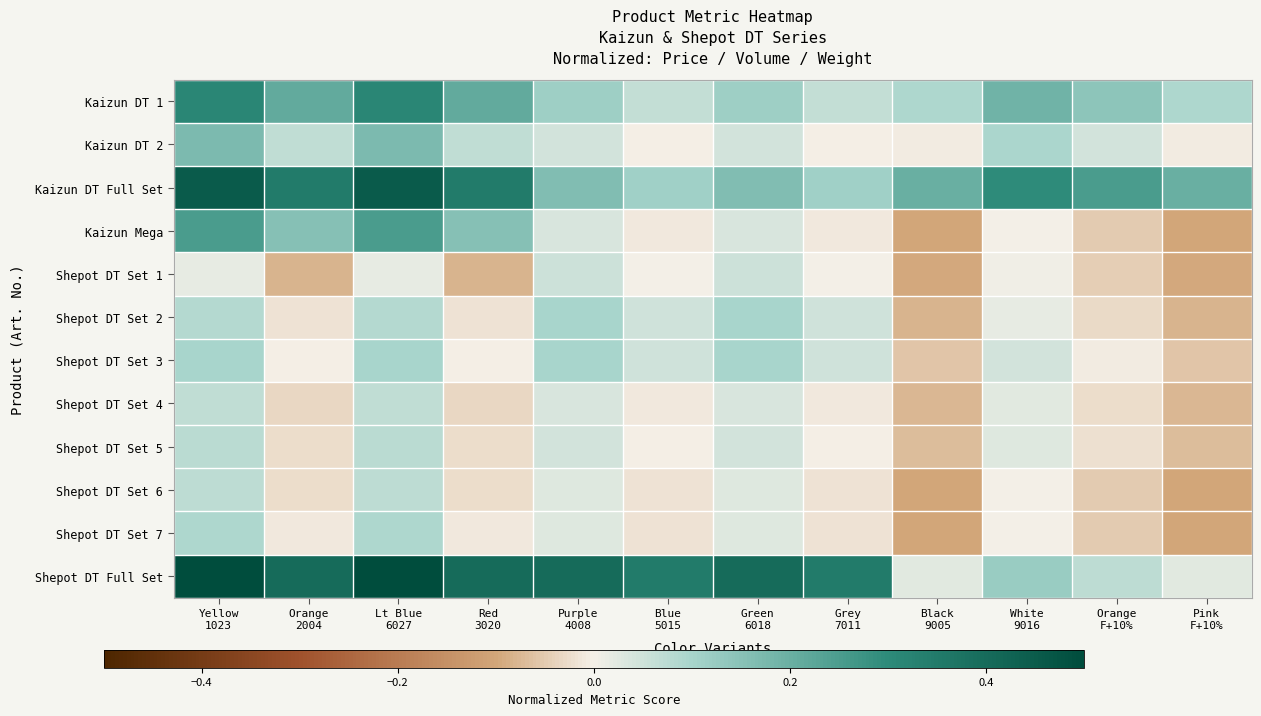

Which category has the lowest value across all series?

Black
9005